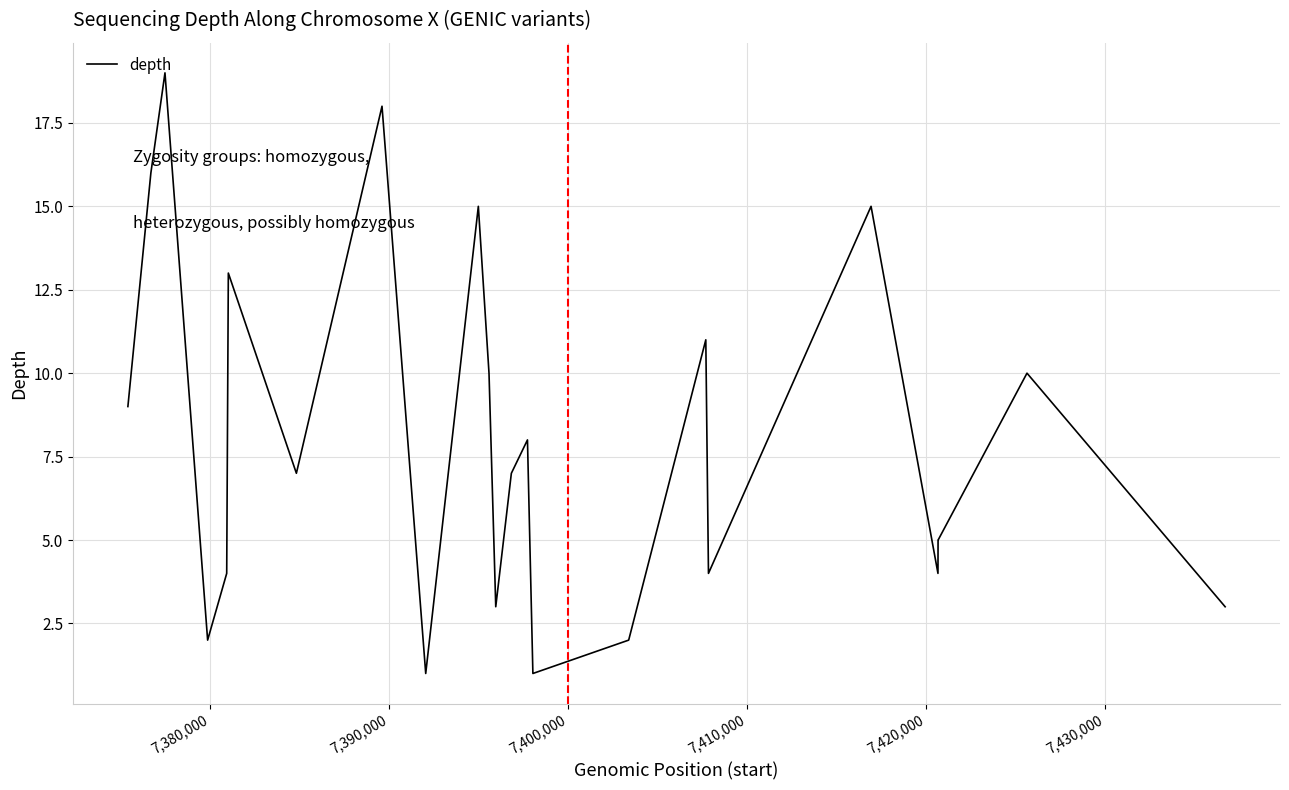

Reading right to left, transcribe all the data shown in this chart.

3	10	5	5	4	15	4	11	2	1	8	7	3	10	15	1	18	7	13	4	2	19	16	9